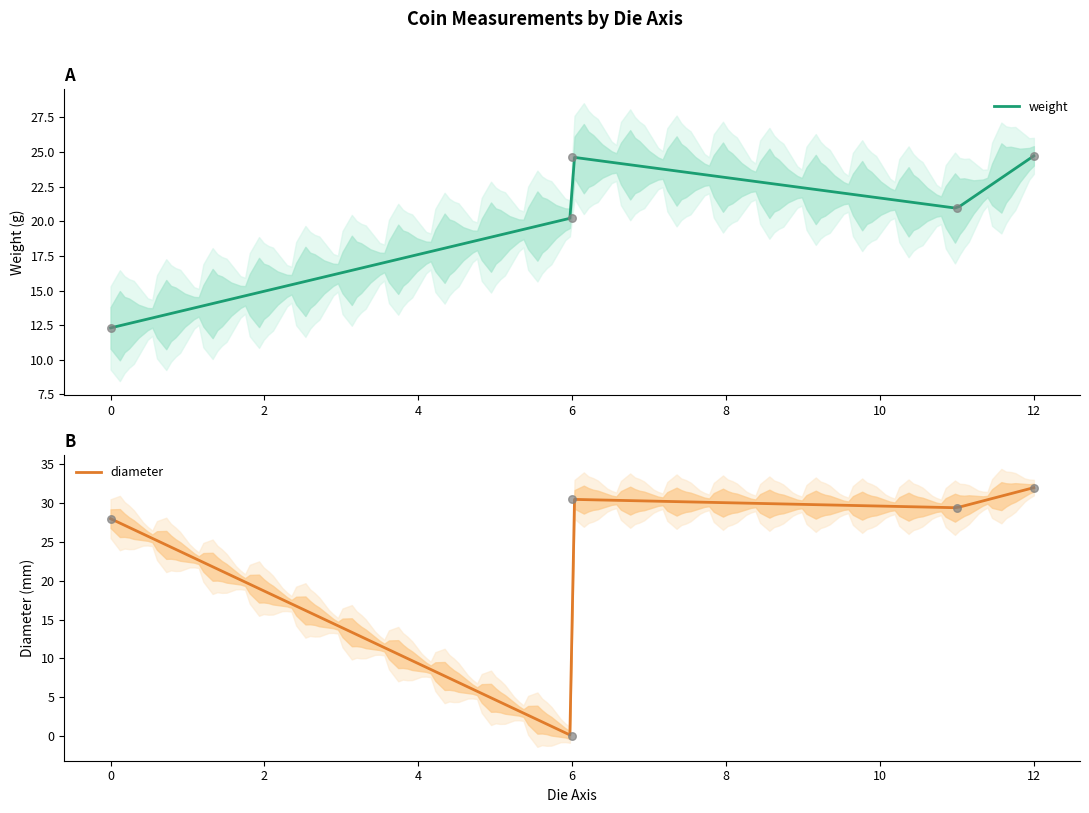

Is the value of diameter at 11 greater than the value of weight at 6?

Yes